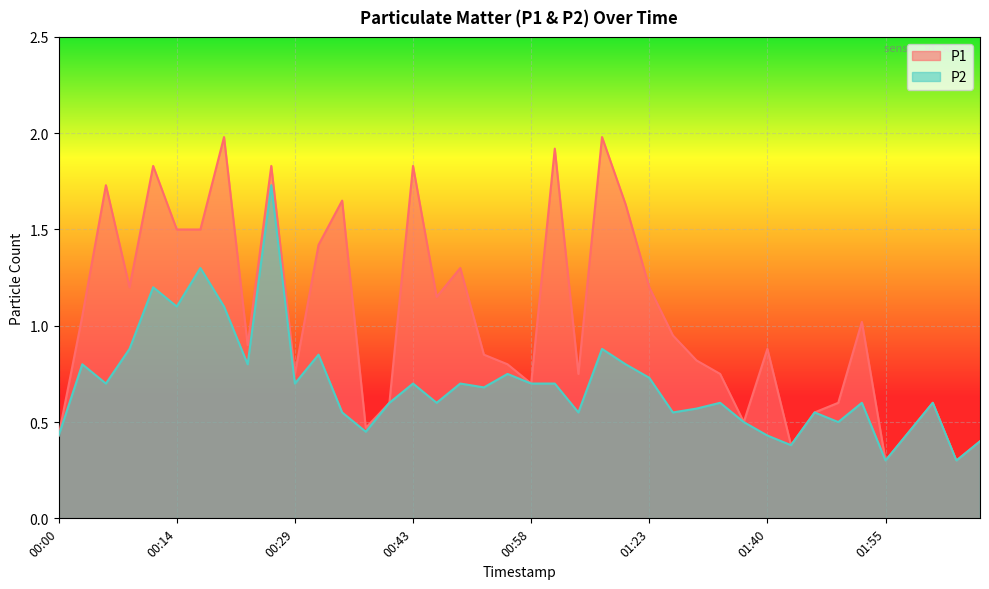

Reading left to right, what are all the values shown in this chart?

P1: 0.4	1.1	1.7	1.2	1.8	1.5	1.5	2.0	0.9	1.8	0.8	1.4	1.6	0.5	0.6	1.8	1.1	1.3	0.8	0.8	0.7	1.9	0.8	2.0	1.6	1.2	0.9	0.8	0.8	0.5	0.9	0.4	0.6	0.6	1.0	0.3	0.5	0.6	0.3	0.4
P2: 0.4	0.8	0.7	0.9	1.2	1.1	1.3	1.1	0.8	1.7	0.7	0.8	0.6	0.5	0.6	0.7	0.6	0.7	0.7	0.8	0.7	0.7	0.6	0.9	0.8	0.7	0.6	0.6	0.6	0.5	0.4	0.4	0.6	0.5	0.6	0.3	0.5	0.6	0.3	0.4